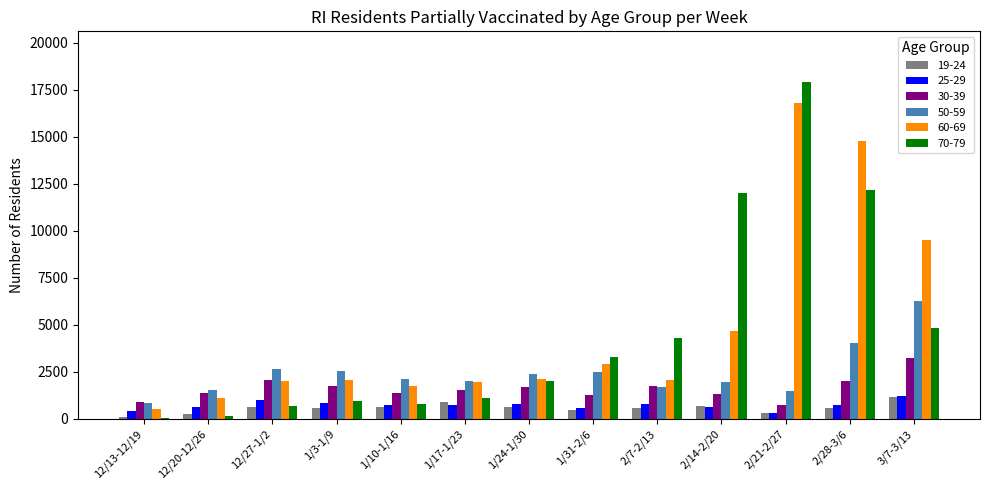

The 50-59 series shows 2378 at 1/24-1/30. True or false?

True